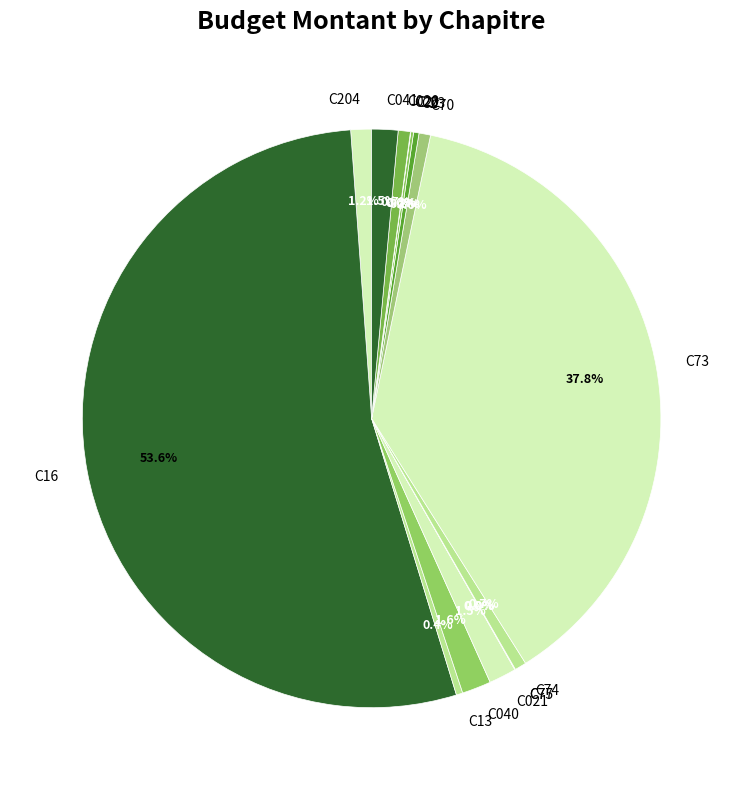

What is the largest slice in the pie chart?

C16